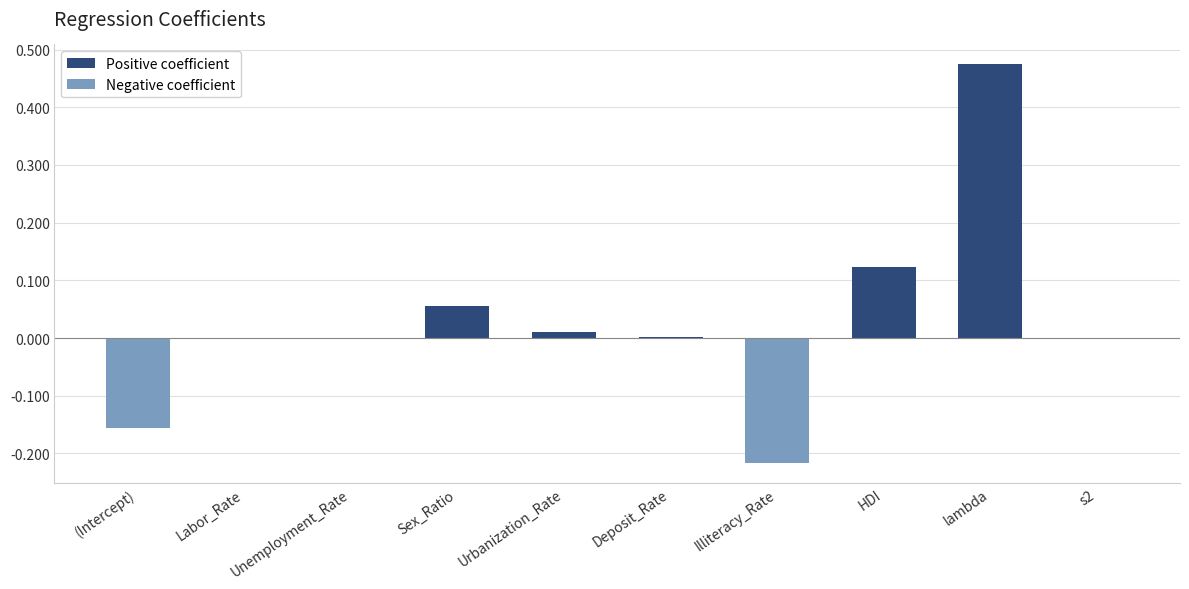

Which label corresponds to the largest value in the chart?

lambda